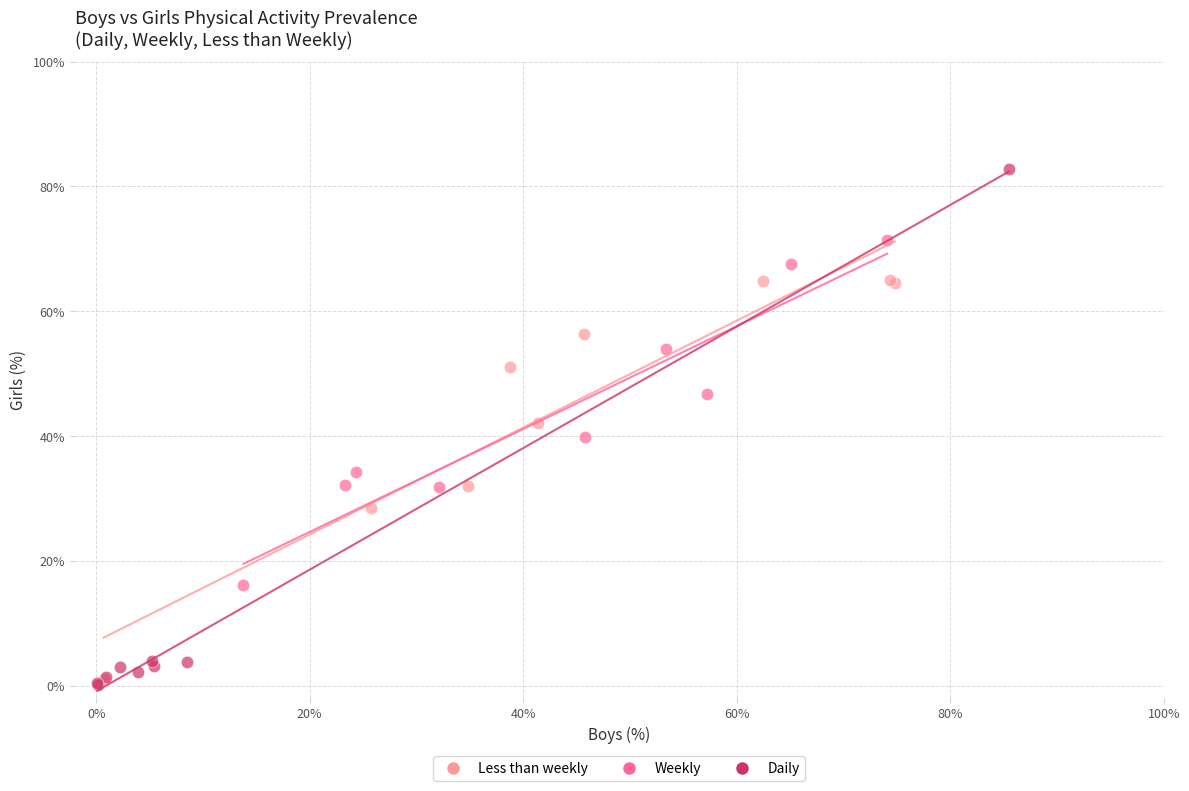

Which series contains the highest Y value?

Daily